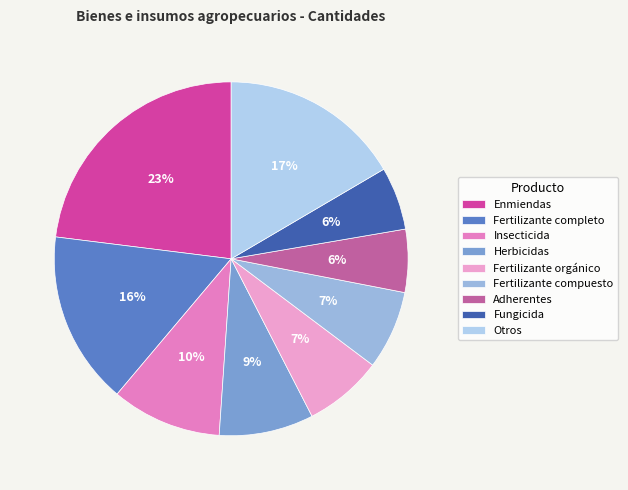

Count the number of slices in the pie.

9